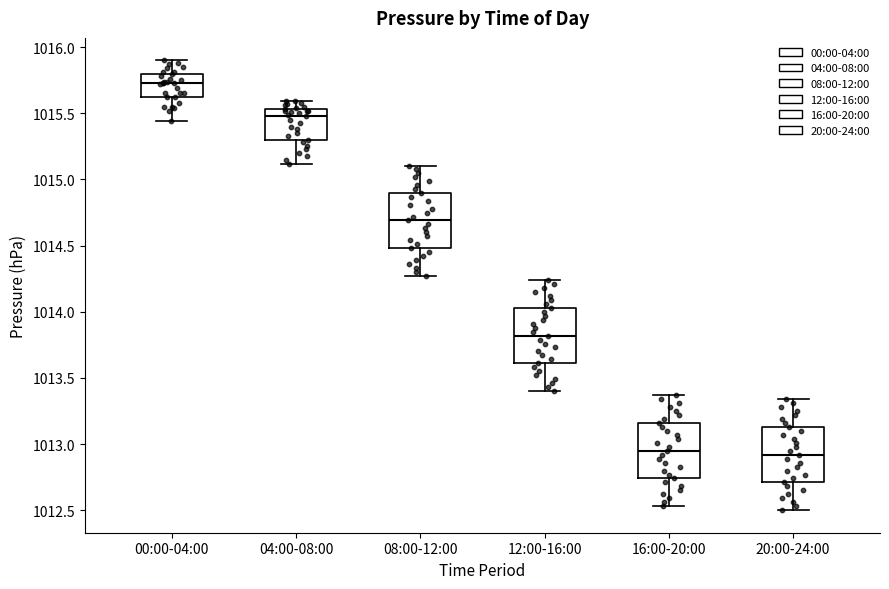

Reading left to right, read every box against the y-axis: the position of its median line, the range the box covers, and the ends of its whiskers. The values are not printed on the chart, so give them approximately, as read against the axis.

00:00-04:00: median 1015.75, box 1015.60 to 1015.80, whiskers 1015.45 to 1015.90
04:00-08:00: median 1015.50, box 1015.30 to 1015.55, whiskers 1015.10 to 1015.60
08:00-12:00: median 1014.70, box 1014.50 to 1014.90, whiskers 1014.25 to 1015.10
12:00-16:00: median 1013.80, box 1013.60 to 1014.05, whiskers 1013.40 to 1014.25
16:00-20:00: median 1012.95, box 1012.75 to 1013.15, whiskers 1012.55 to 1013.35
20:00-24:00: median 1012.90, box 1012.70 to 1013.15, whiskers 1012.50 to 1013.35